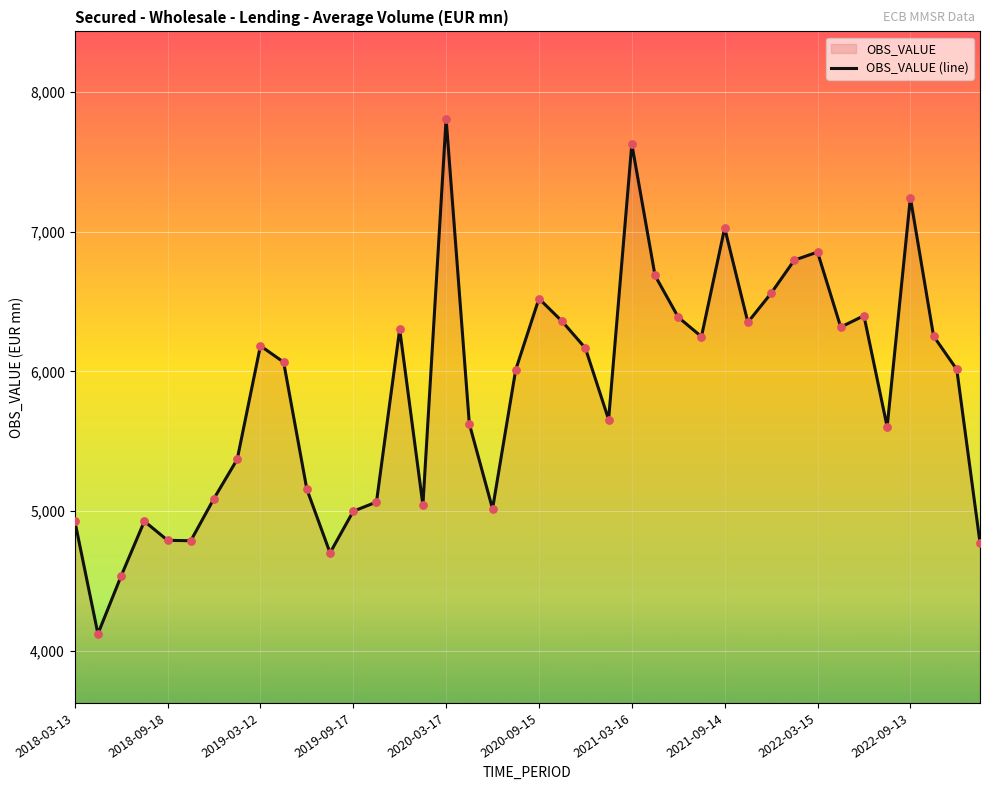

What is the ratio of the value at 18 to the value at 31?

0.7